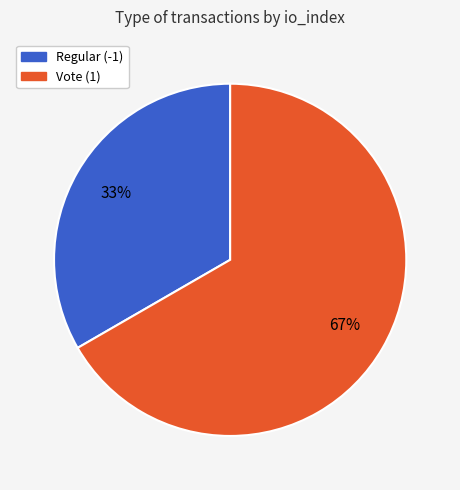

Is the sum of Vote (1) and Regular (-1) greater than half?

Yes